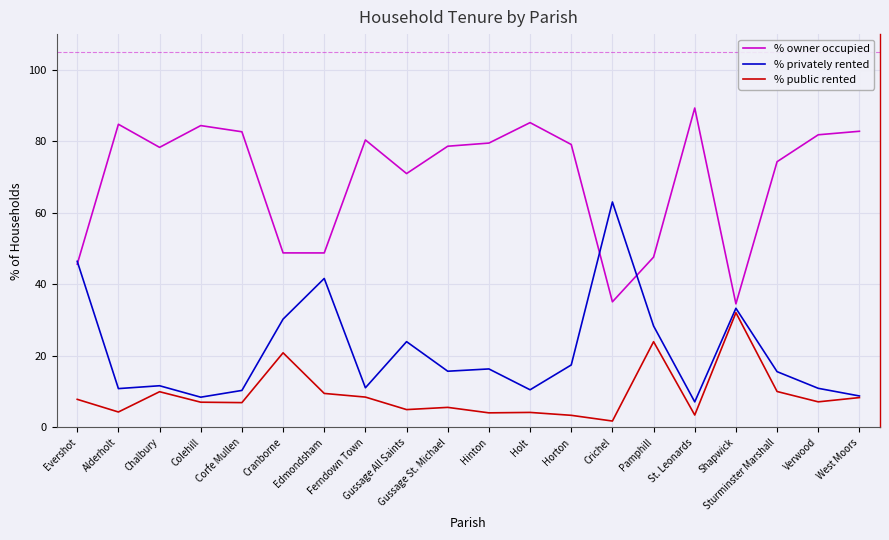

What is the maximum value shown in the chart?

89.3